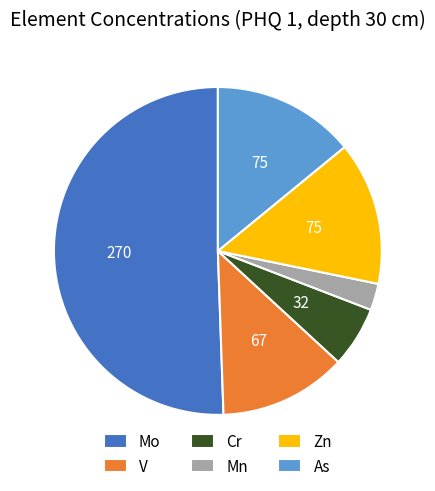

Which slice represents more than half of the pie?

Mo